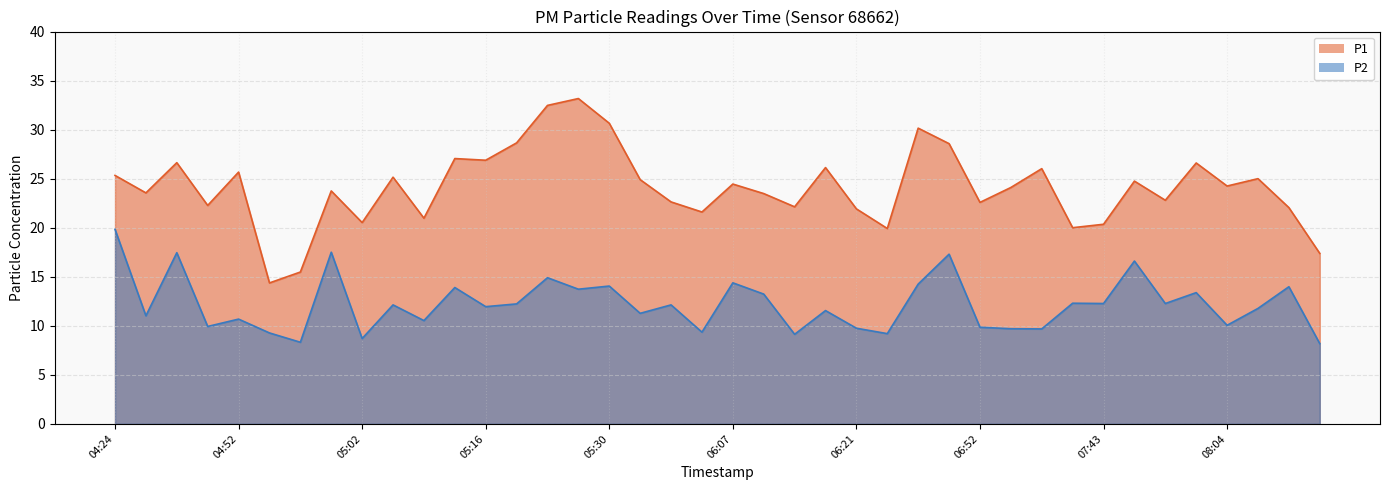

True or false: P1 has more than 1 points higher than both neighbors.

True